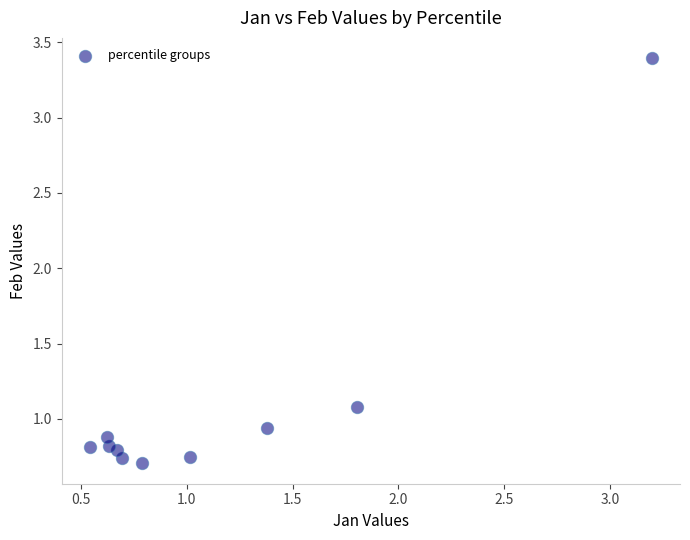

What is the average Y value?

1.1